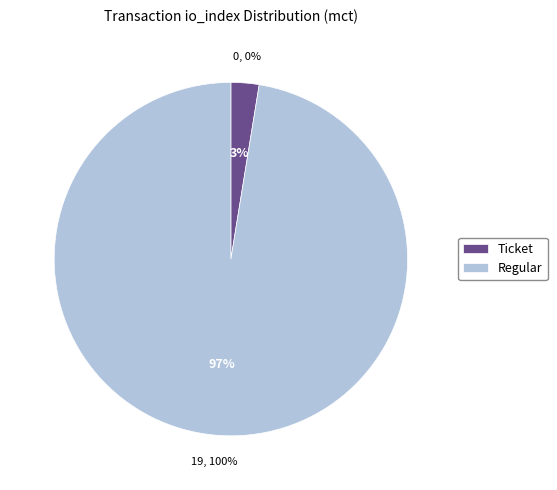

Rank the categories by value from lowest to highest.

Ticket (io_index=0), Regular (io_index=19)